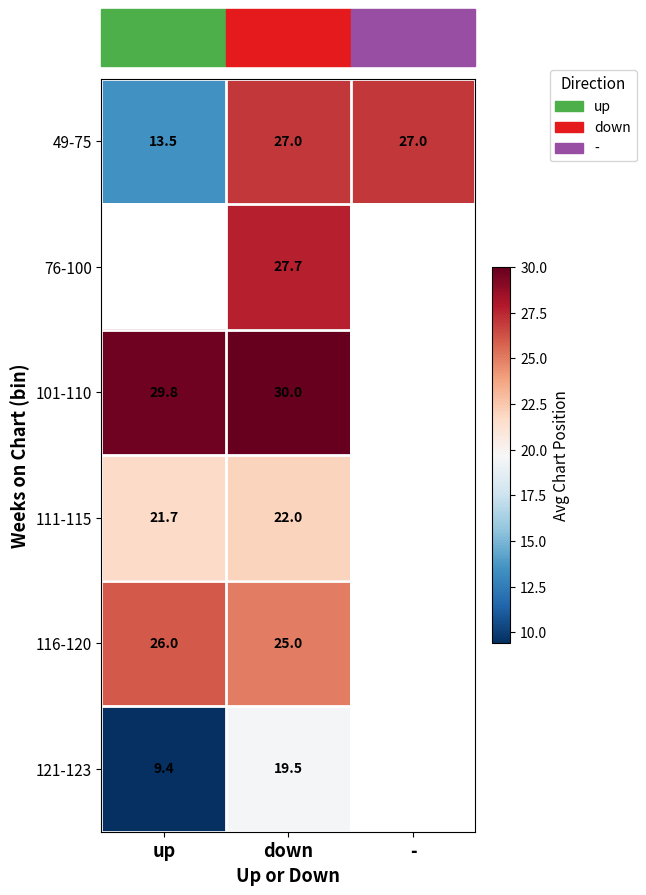

What is the approximate value of 49-75 at down?

27.0